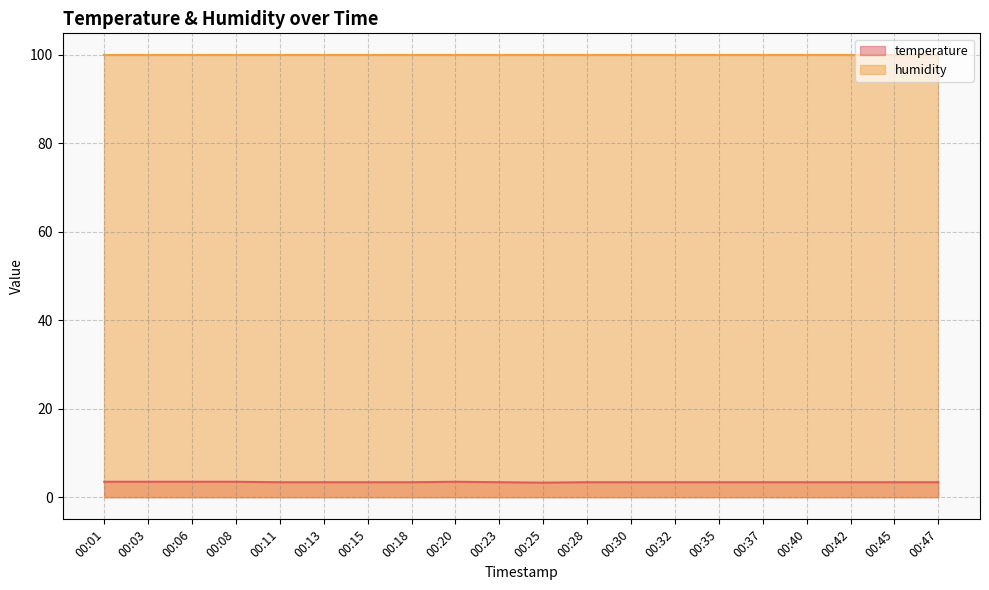

What is the difference between the maximum and minimum values?

0.2